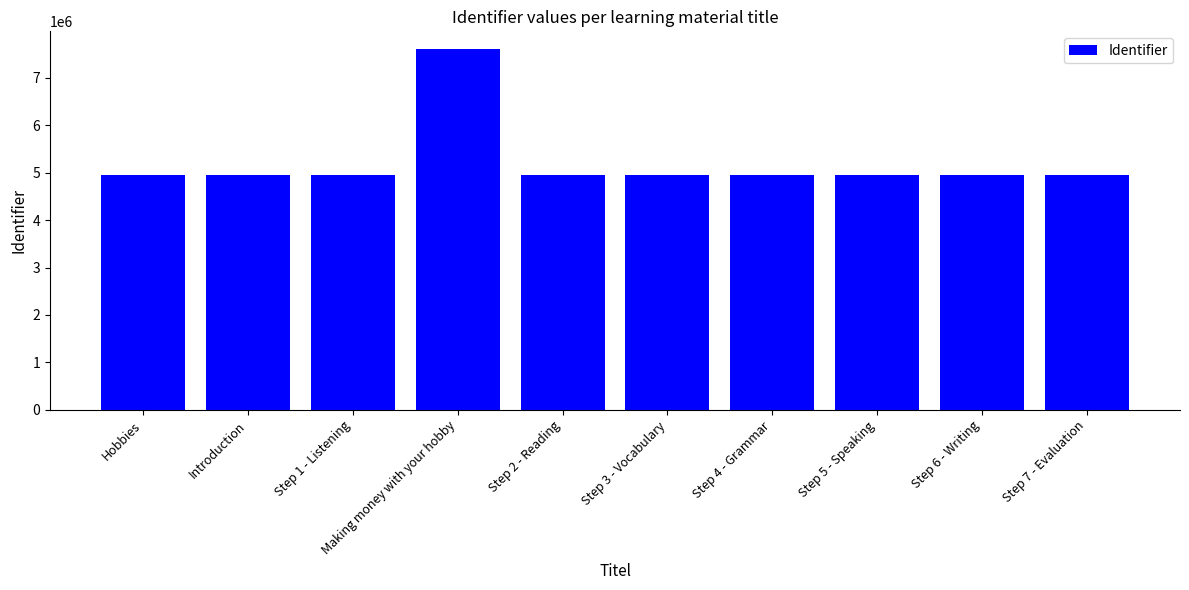

The chart shows a value of 6578102 at Step 6 - Writing. True or false?

False